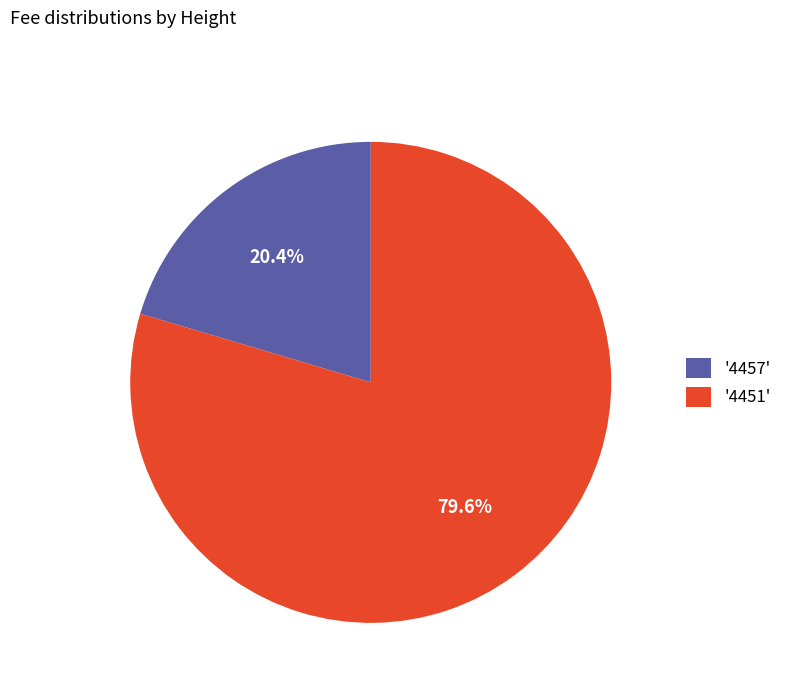

Combined, what portion of the pie is '4457' and '4451'?

100.0%